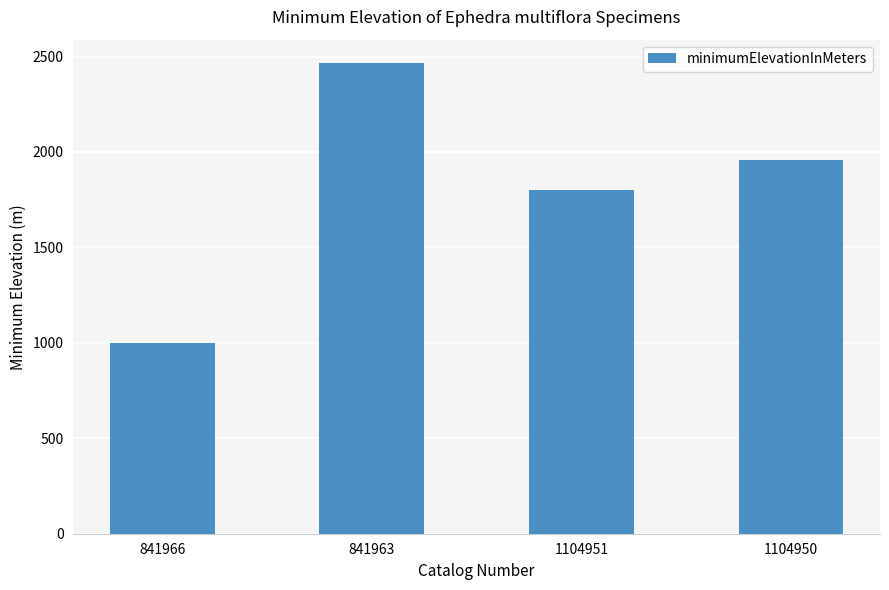

What is the approximate value at 841966, to the nearest 50?

1000